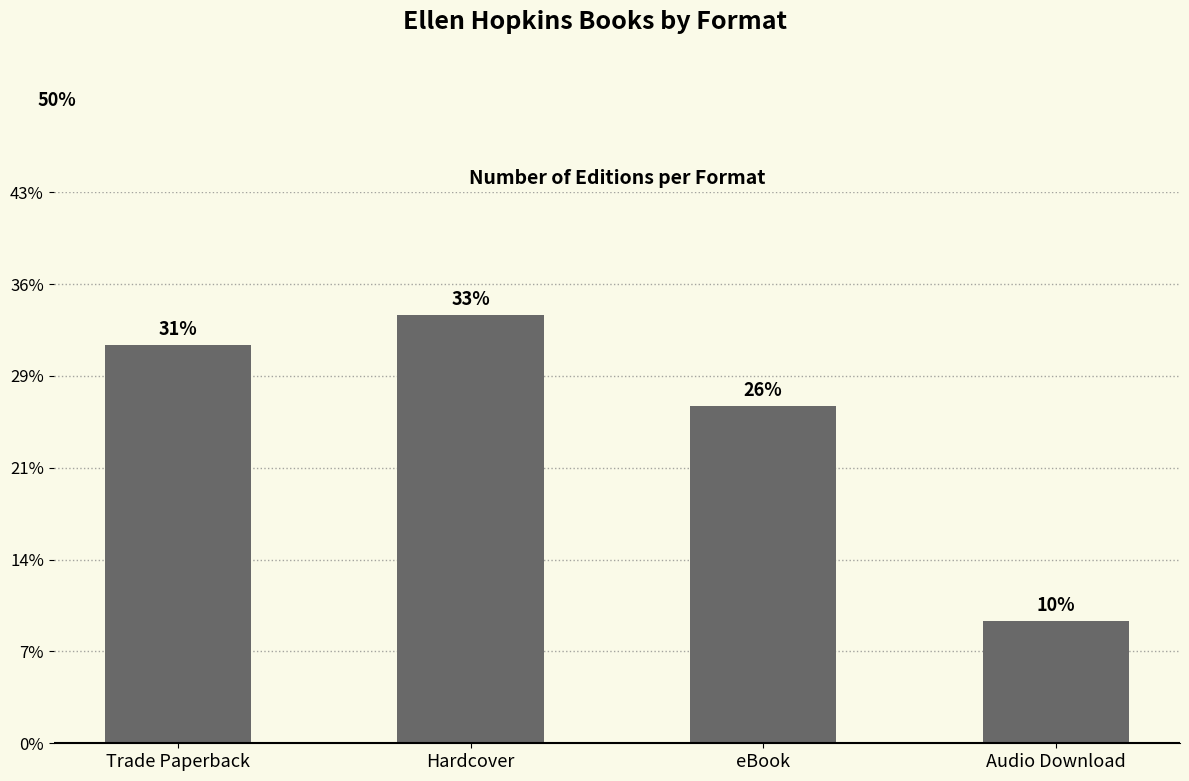

Does the chart contain any negative values?

No